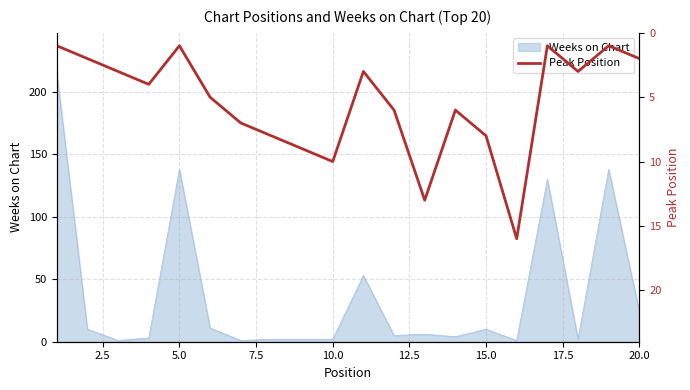

True or false: the data shows 11 at 13.

False